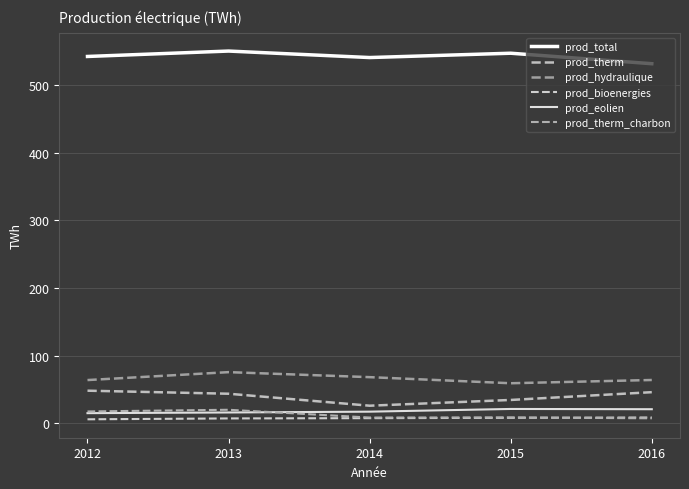

Which series has the largest total across all categories?

prod_total